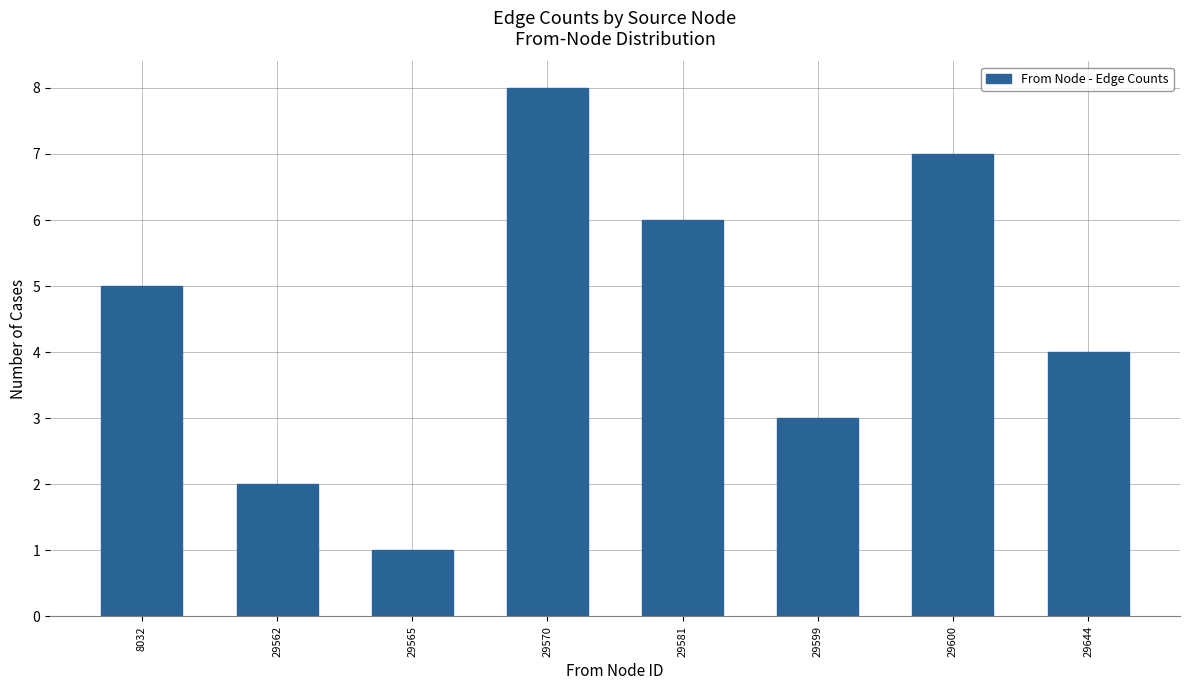

Reading left to right, what are all the values shown in this chart?

5	2	1	8	6	3	7	4